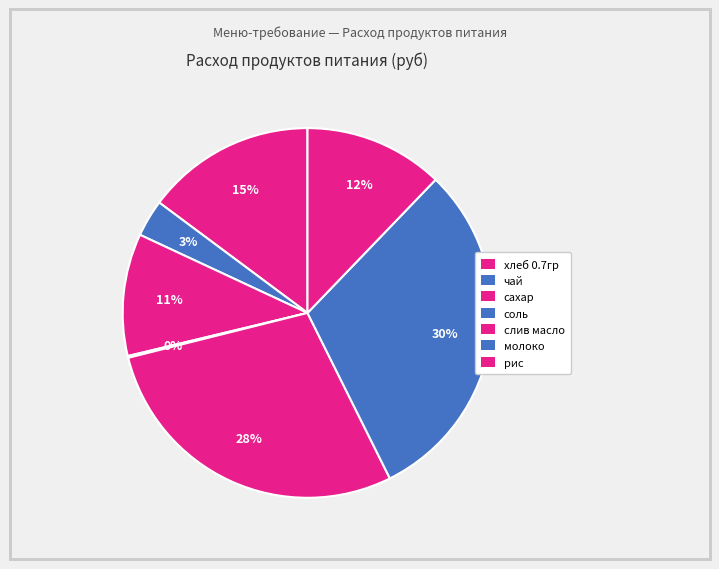

Does сахар represent more than half of the total?

No